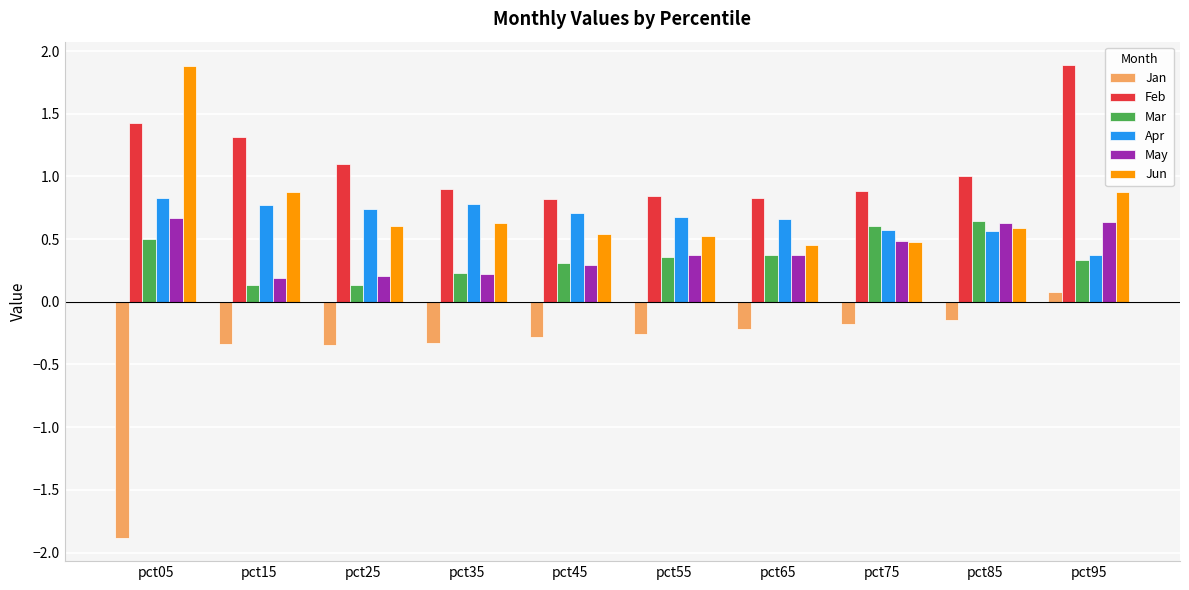

At which category is the sum across all series the highest?

pct95